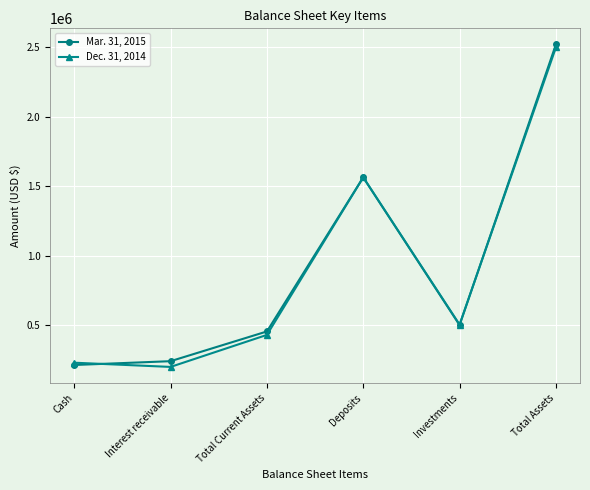

The Dec. 31, 2014 series shows 714953 at Total Current Assets. True or false?

False